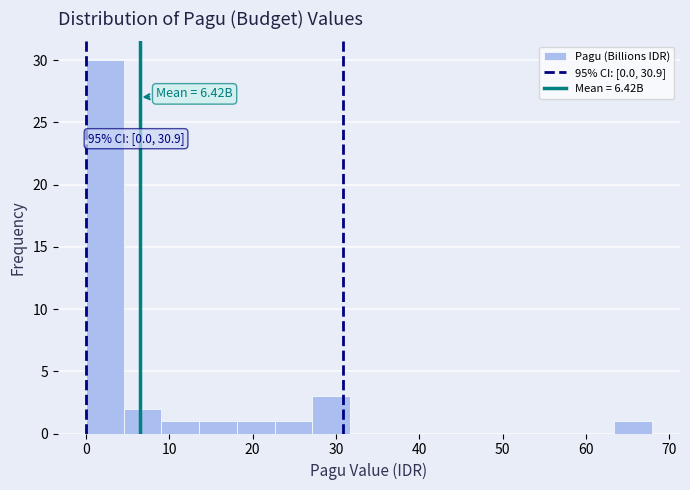

Which range on the x-axis has the tallest bar?

0 to 5